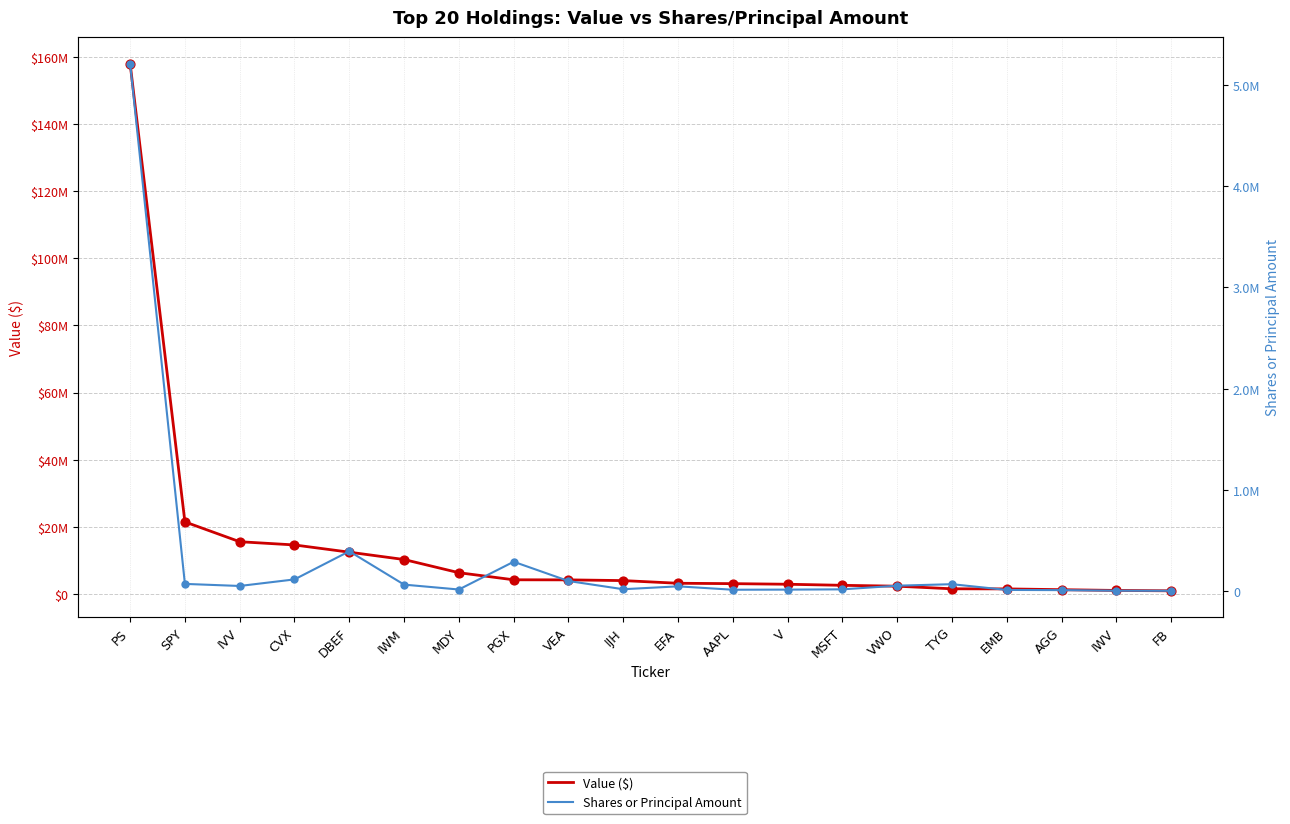

At how many categories does at least one series exceed 135818769?

1